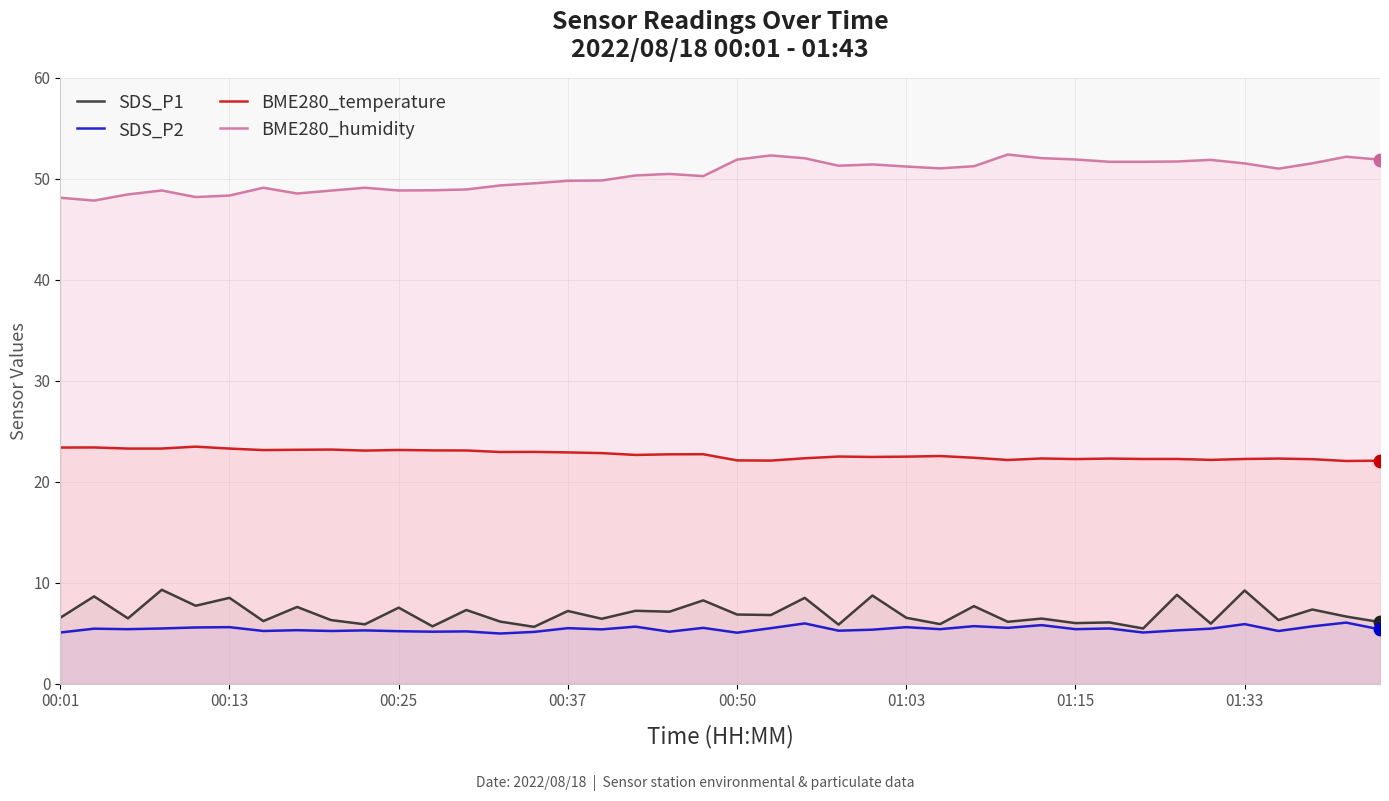

Is the value of BME280_humidity at 17 greater than the value of SDS_P1 at 23?

Yes